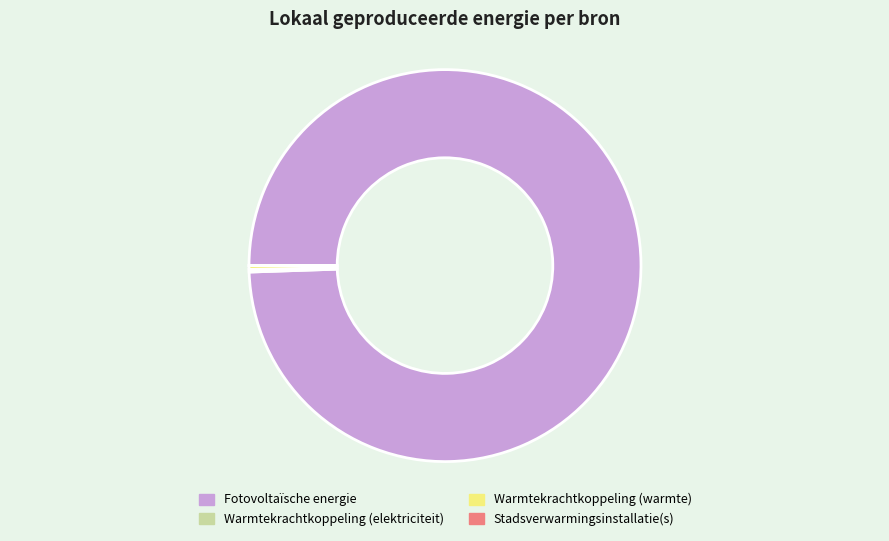

Which category has the biggest portion of the pie?

Fotovoltaïsche energie